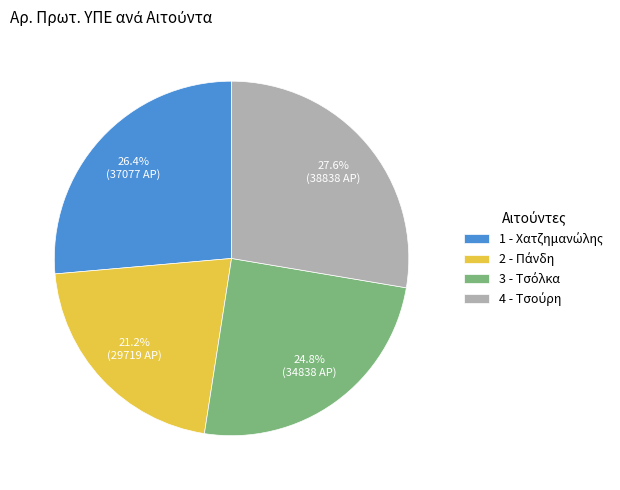

Count the number of slices in the pie.

4